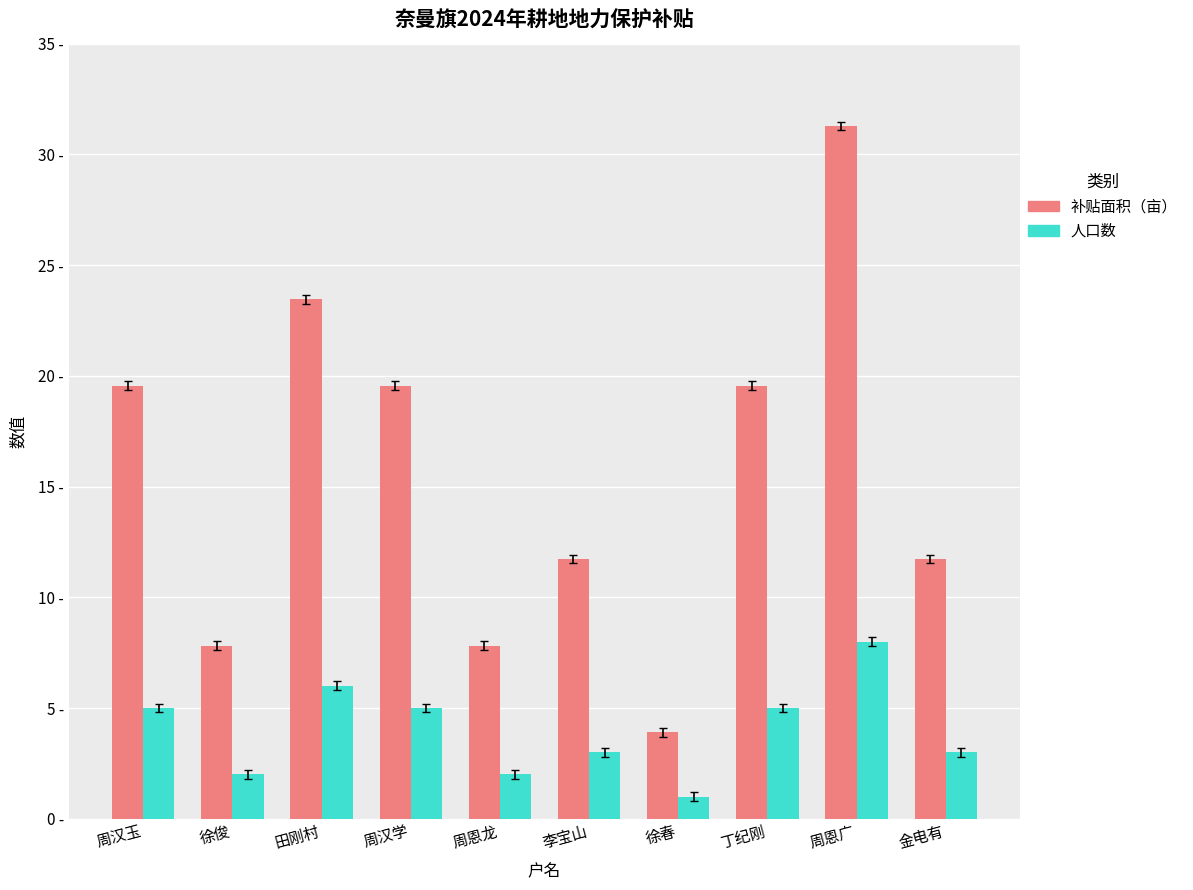

Which series has the largest total across all categories?

补贴面积（亩）